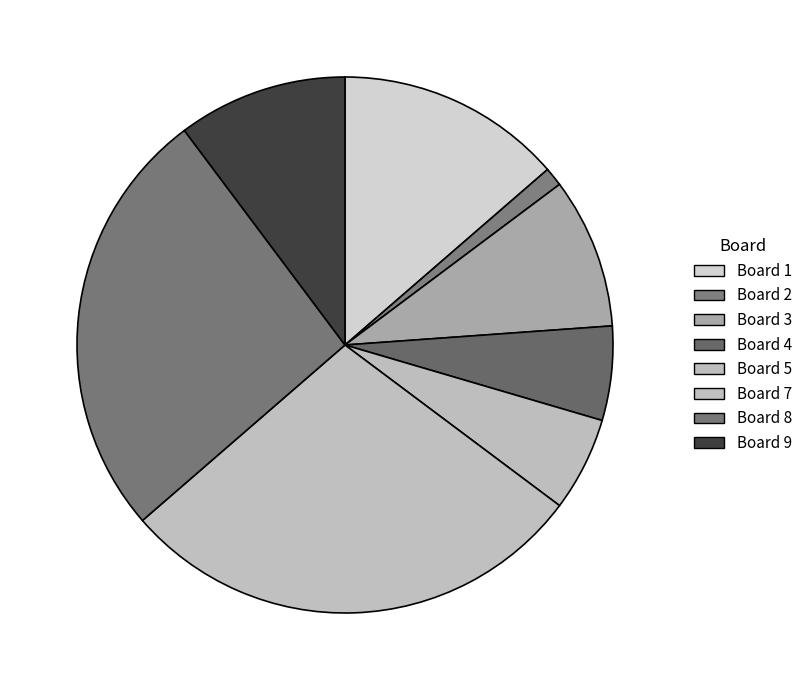

How many slices are in this pie chart?

8